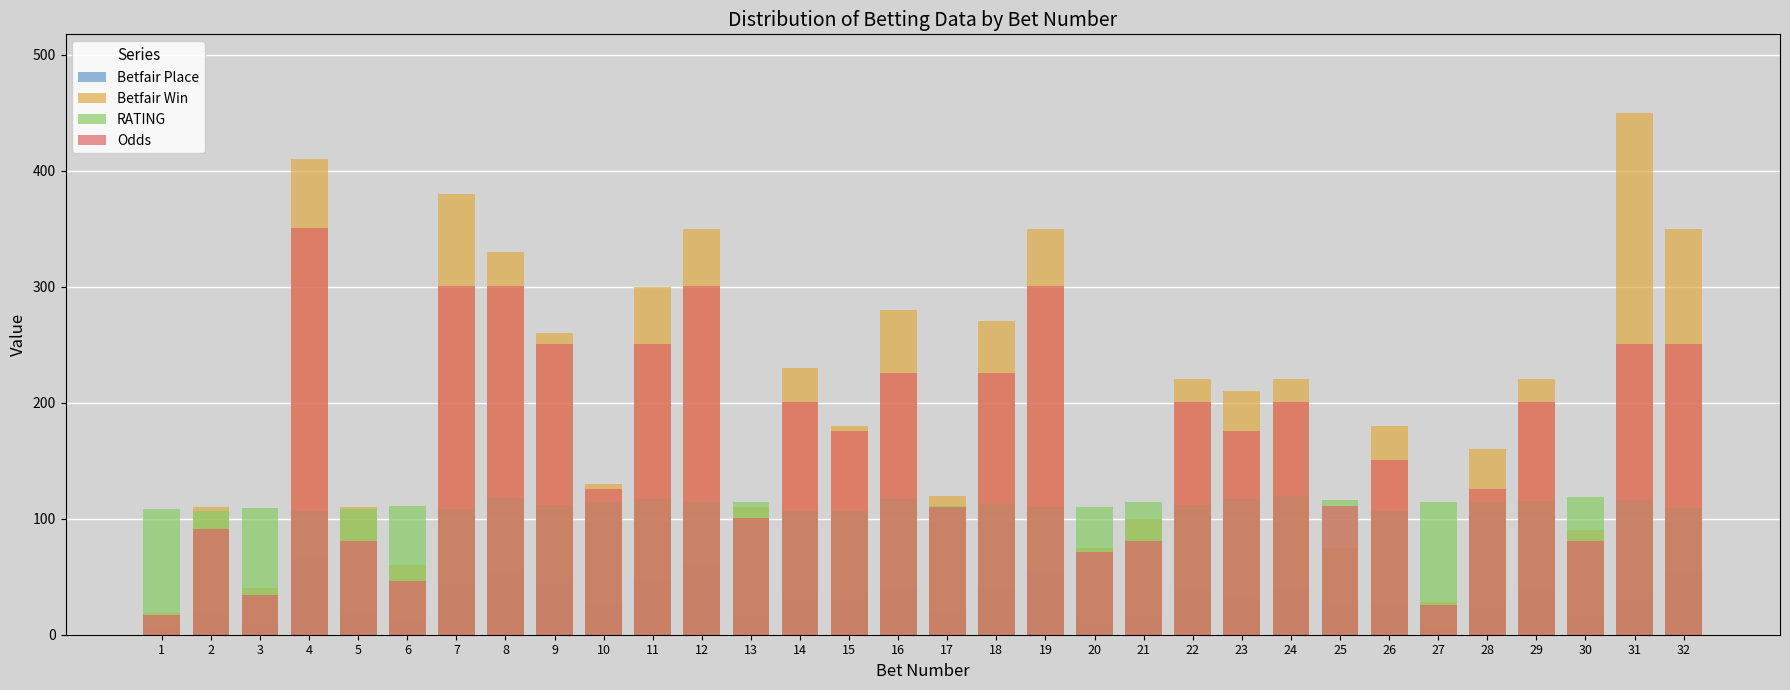

Which series has the widest spread of values?

Betfair Win